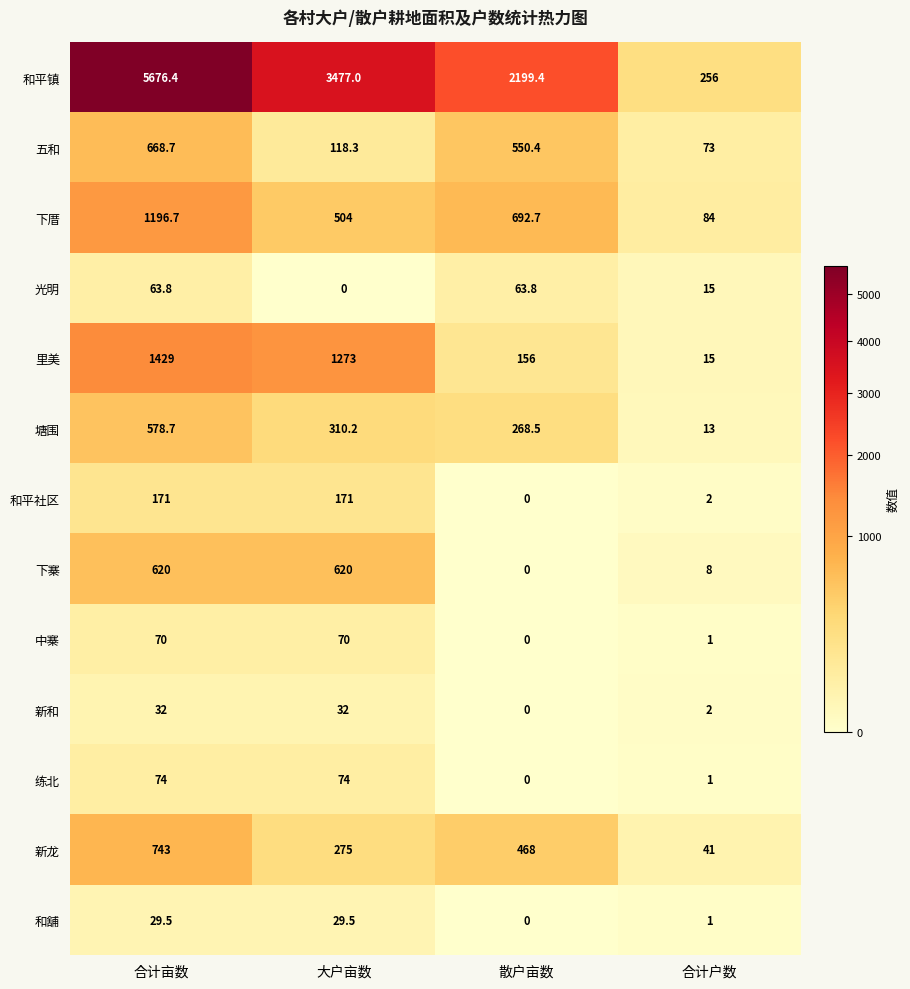

What is the total value across all series at 大户亩数?

6954.0